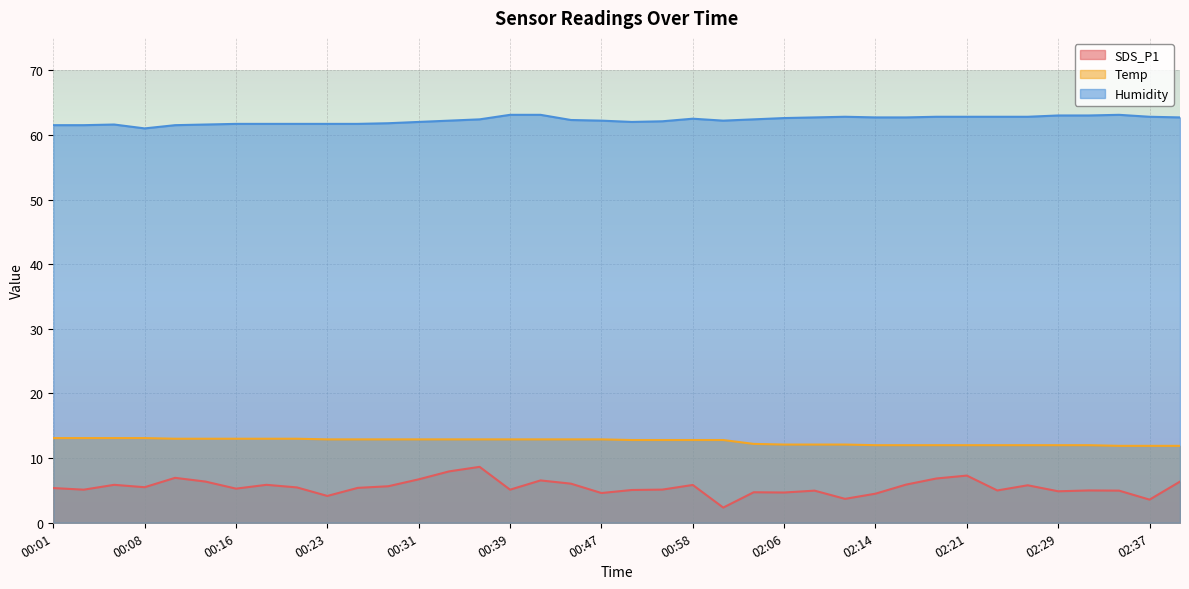

At 02:37, list the series in order from largest to smallest.

Humidity, Temp, SDS_P1